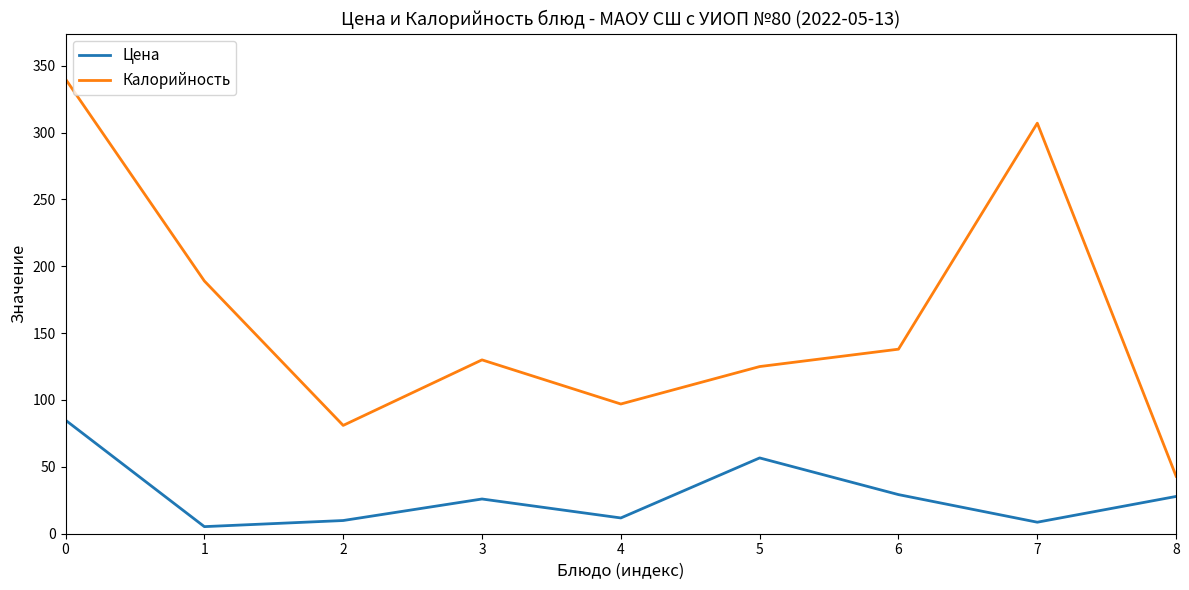

The value of Цена at 7 is 8.6. True or false?

True